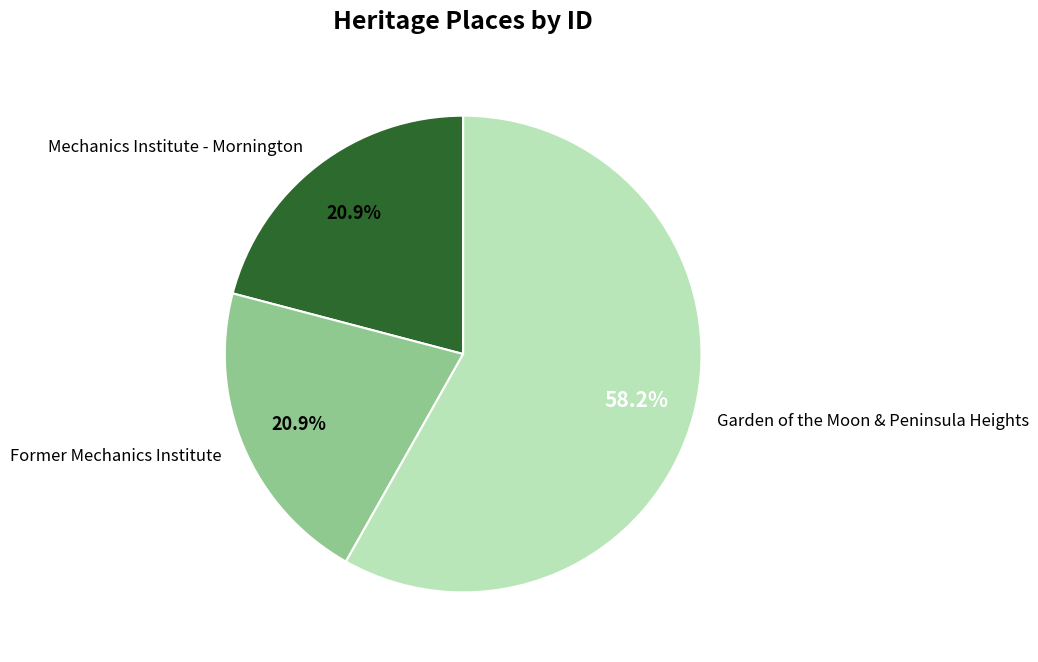

Which slice is the largest?

Garden of the Moon & Peninsula Heights